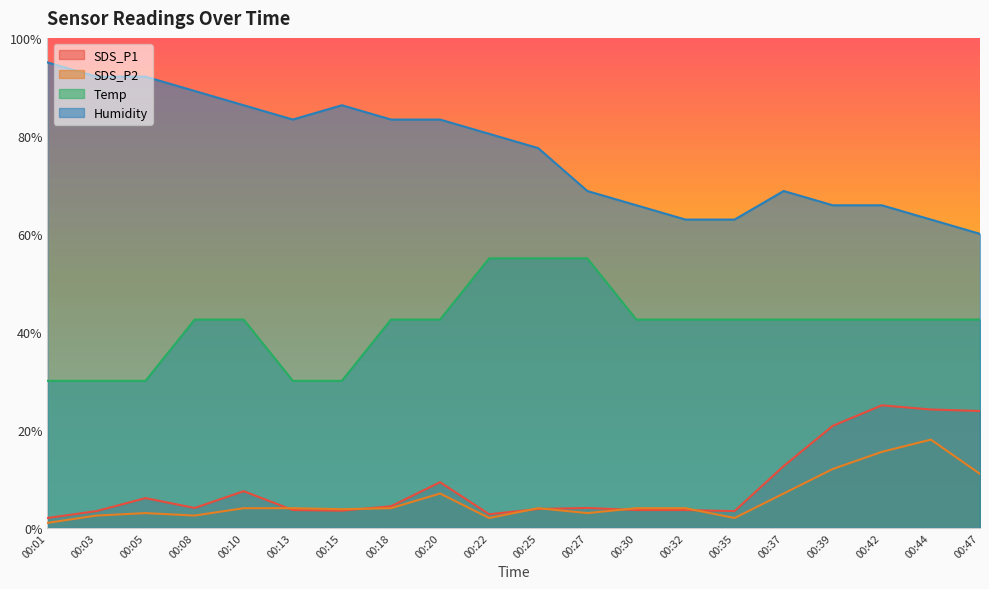

After their last crossing, which series has the higher values: SDS_P1 or SDS_P2?

SDS_P1